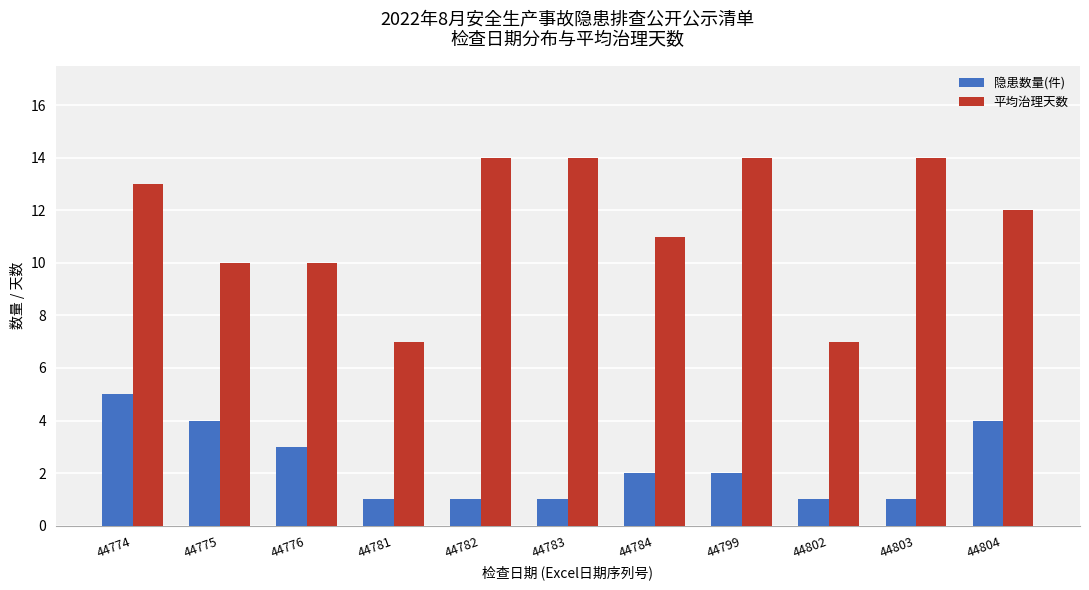

What is the difference between the 平均治理天数 values at 44804 and 44781?

5